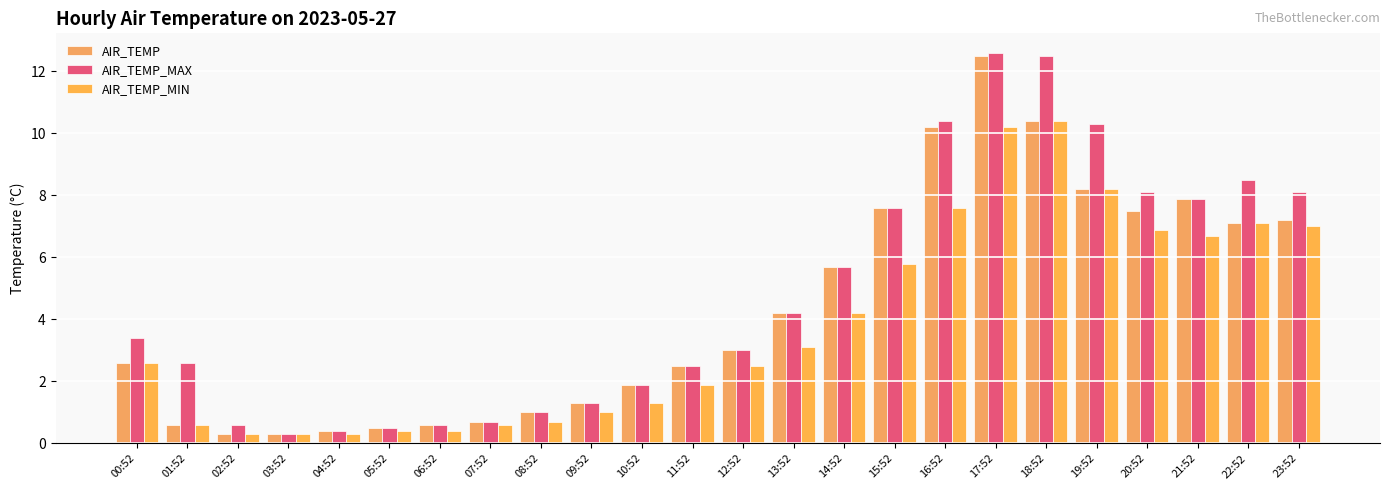

List the series in order of their overall mean, lowest first.

AIR_TEMP_MIN, AIR_TEMP, AIR_TEMP_MAX